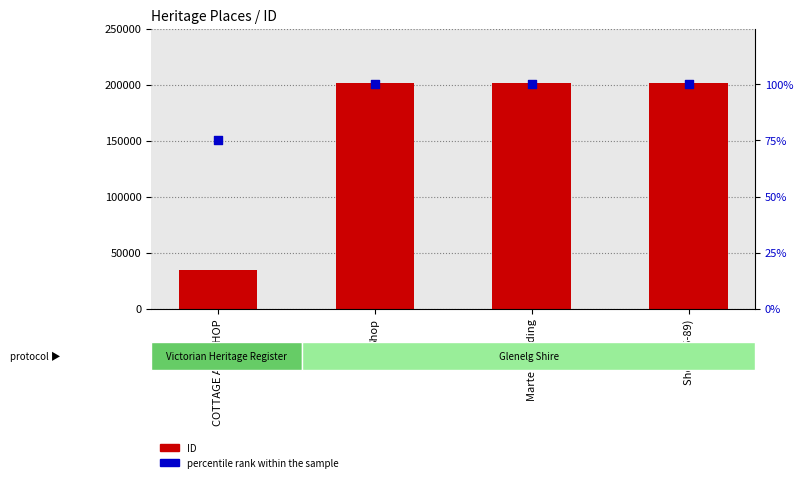

What is the total value across all series at Shop?

201722